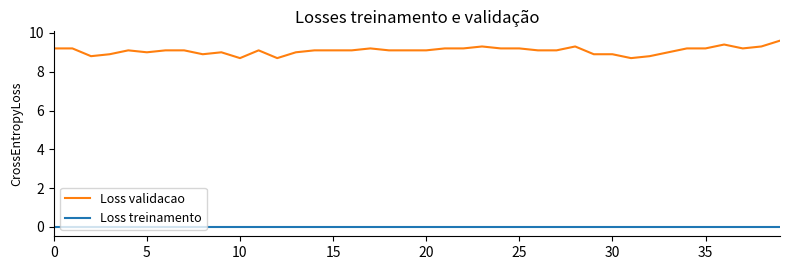

Is this an area chart (filled region under the line)?

No